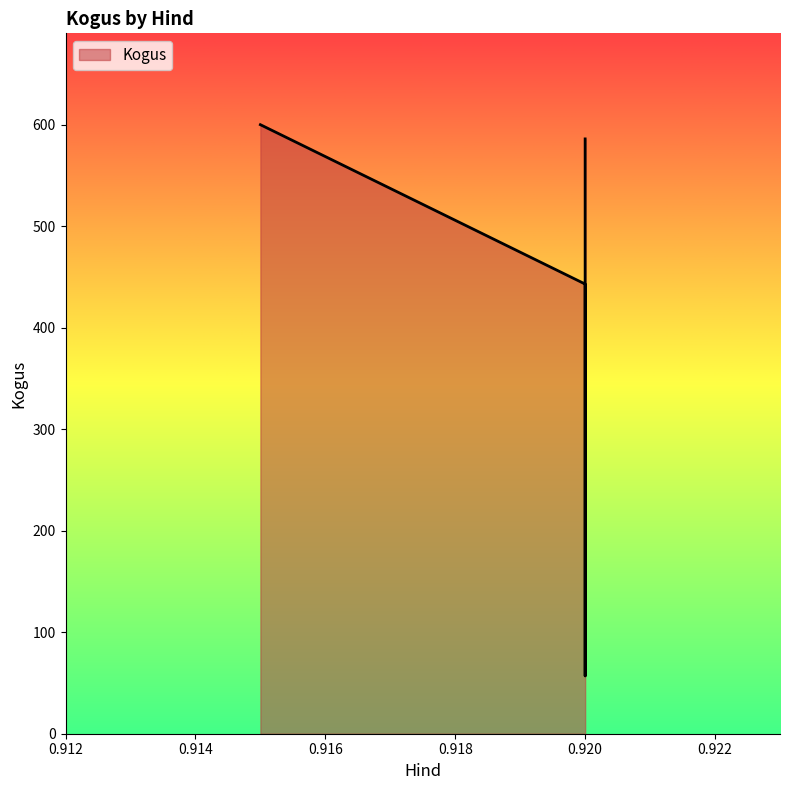

What is the value of the 2nd point from the left?

443